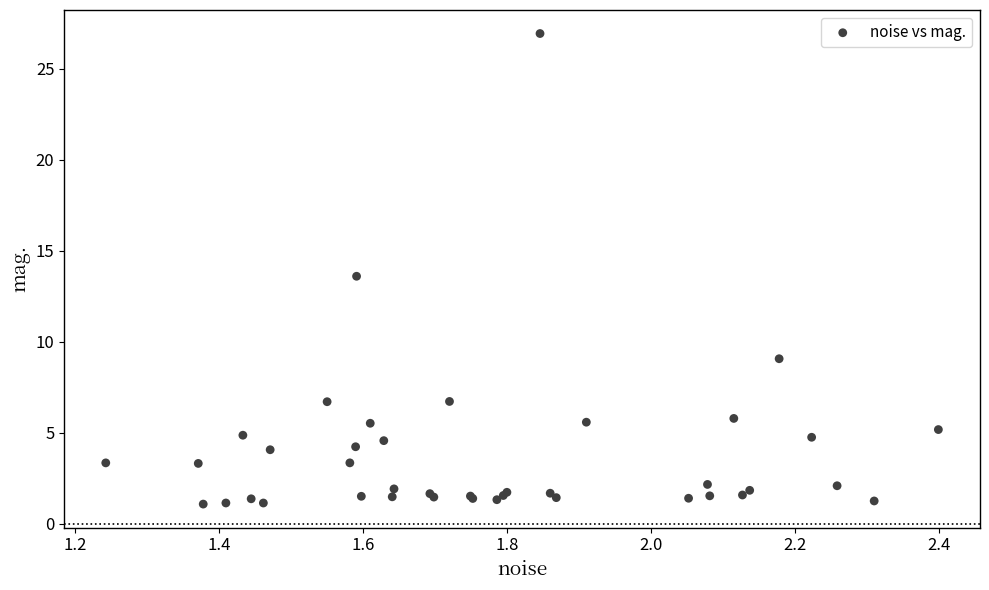

What Y value in the scatter plot is closest to 14?

13.6